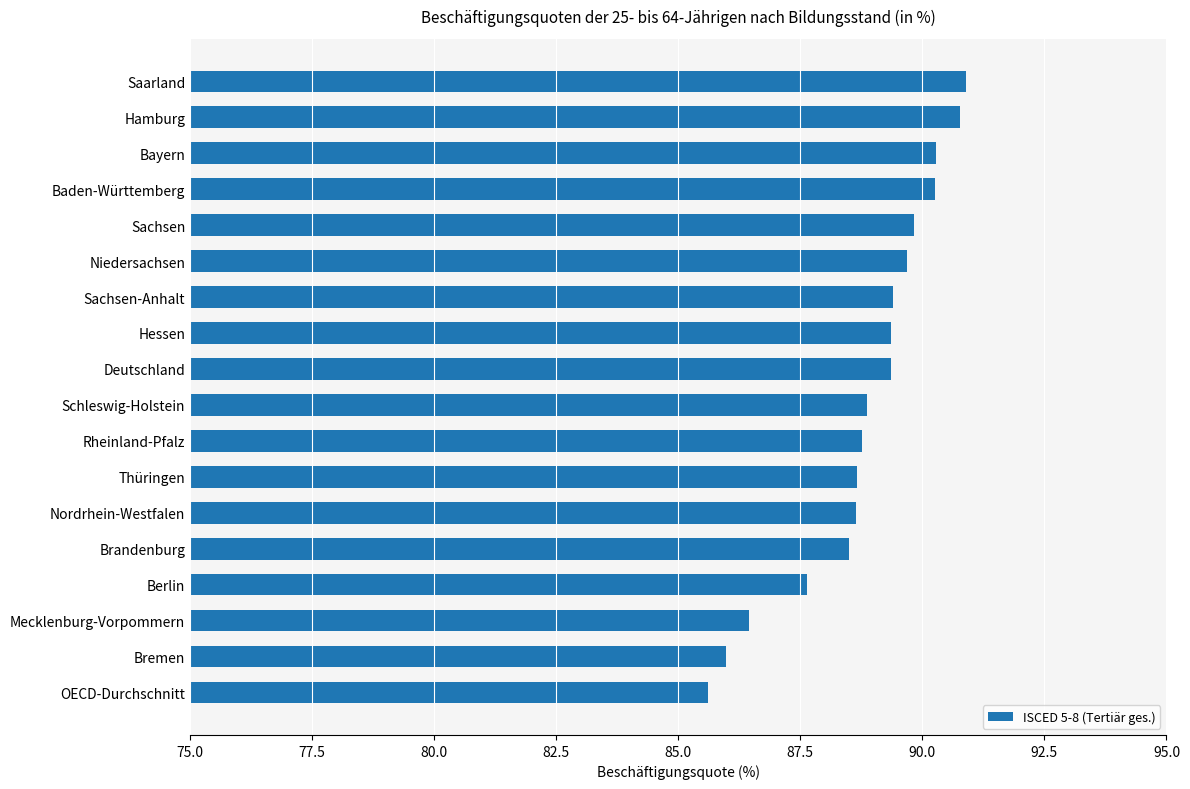

What is the value of the 13th bar from the top?

88.7